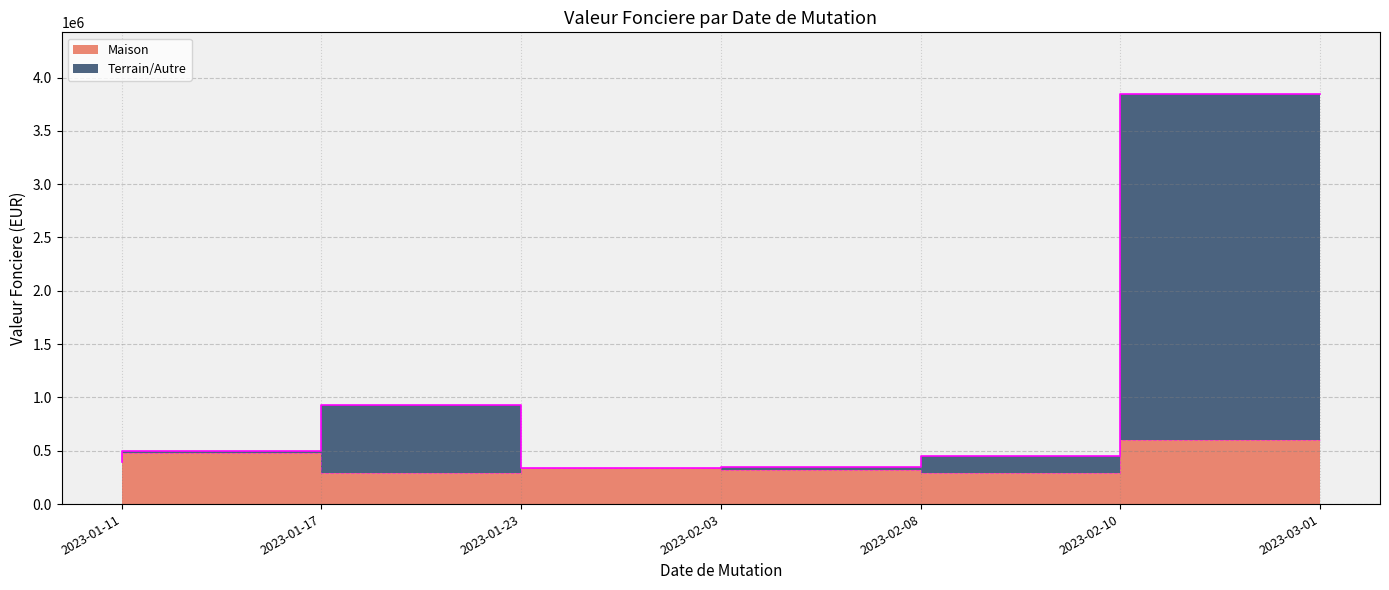

Reading right to left, list all the values displayed in this chart.

Maison: 605000	292500	317900	335000	295891	478900	390000
Terrain/Autre: 3846694	454500	343900	339500	925891	495290	397000